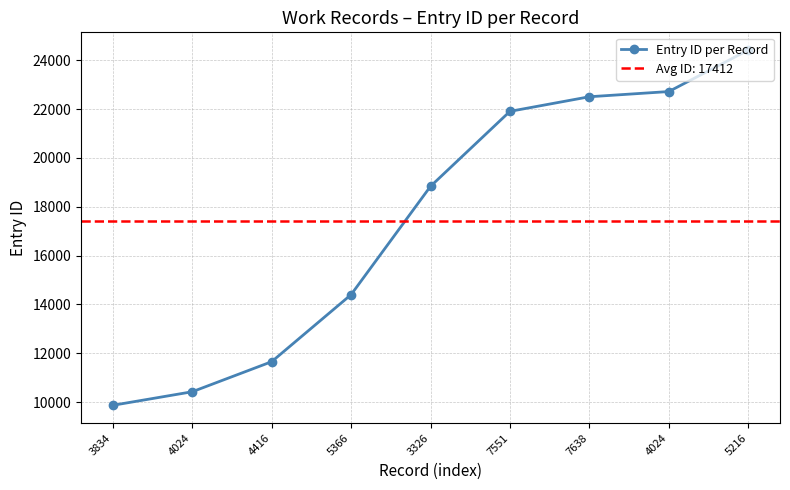

List the labels in order of value, smallest first.

3834, 4024, 4416, 5366, 3326, 7551, 7638, 4024, 5216